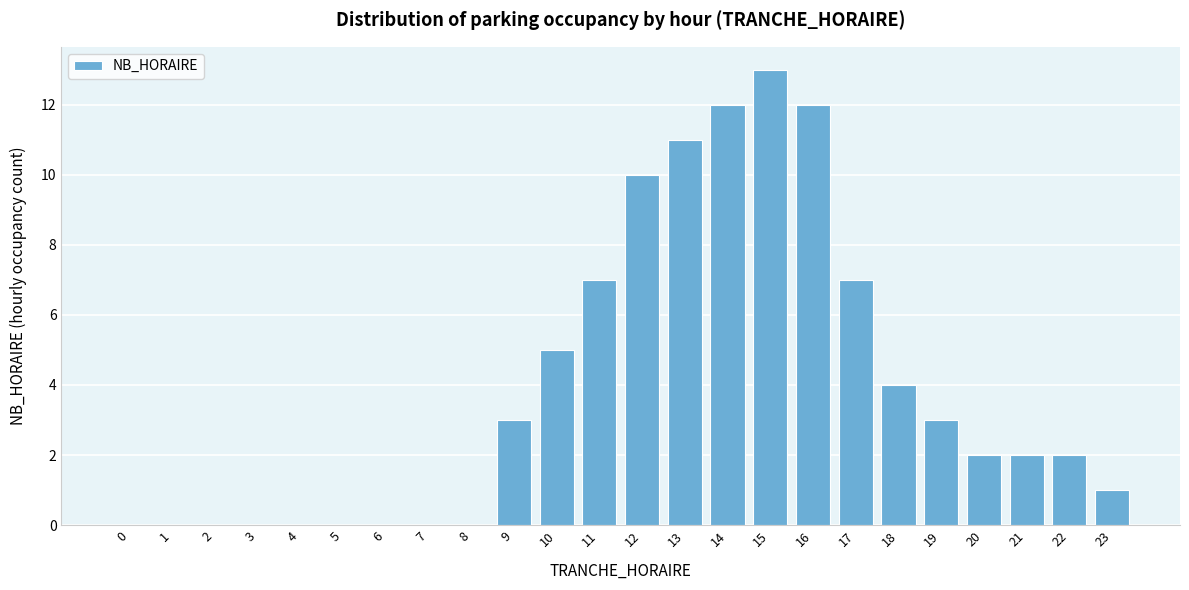

Reading left to right, extract all data points from this chart.

0=0	1=0	2=0	3=0	4=0	5=0	6=0	7=0	8=0	9=3	10=5	11=7	12=10	13=11	14=12	15=13	16=12	17=7	18=4	19=3	20=2	21=2	22=2	23=1